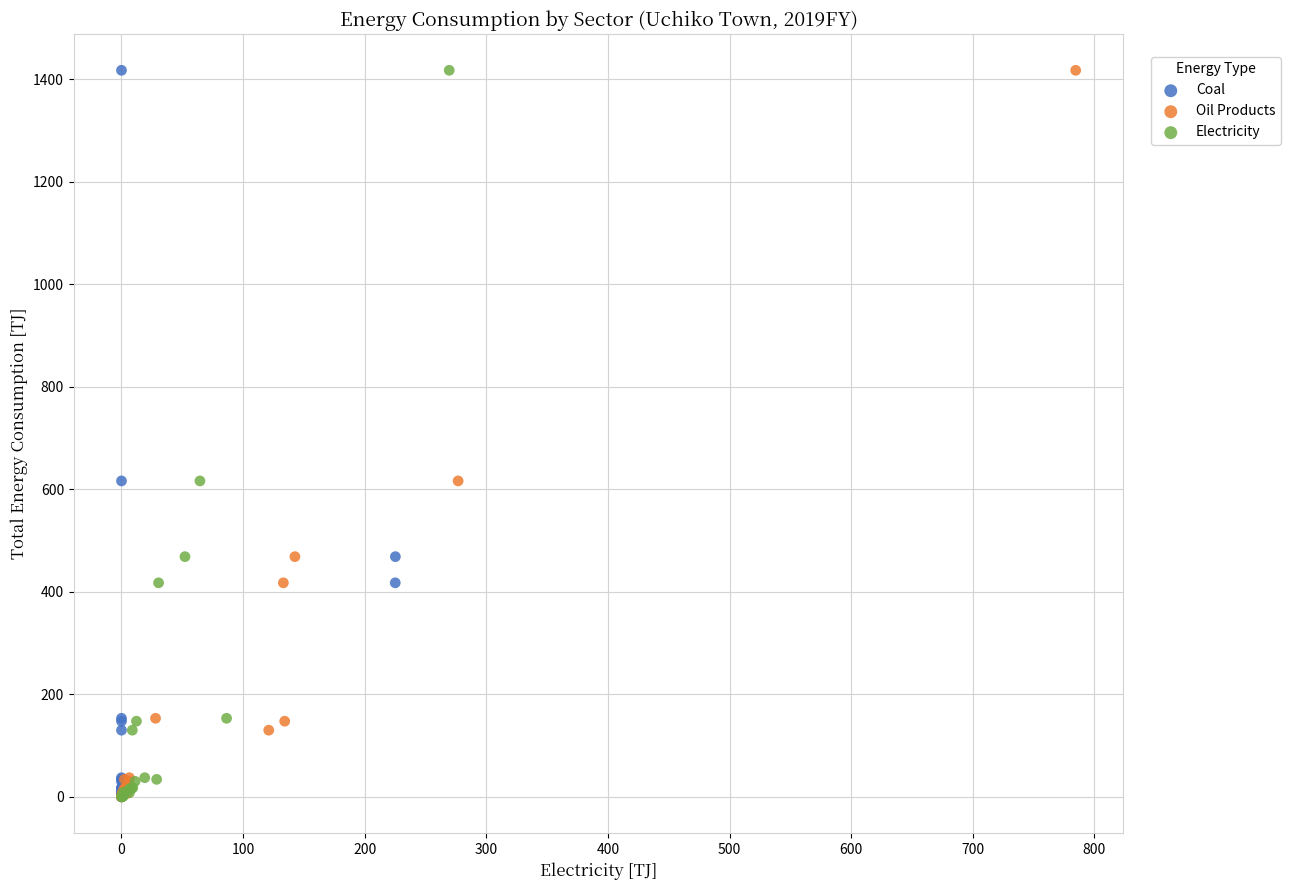

What are all the series names shown in the legend?

Coal, Oil Products, Electricity